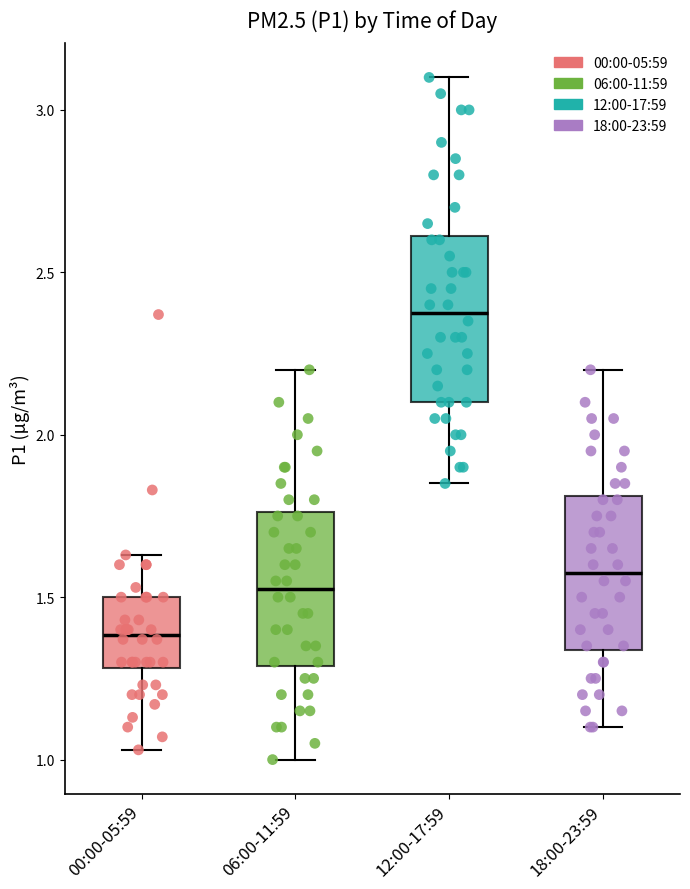

Reading left to right, transcribe this box plot: for each box, give where its median line is, the range the box spans, and where its two whiskers end, as read against the y-axis. The values are not printed on the chart, so give them approximately, as read against the axis.

00:00-05:59: median 1.40, box 1.30 to 1.50, whiskers 1.05 to 1.65
06:00-11:59: median 1.55, box 1.30 to 1.75, whiskers 1.00 to 2.20
12:00-17:59: median 2.40, box 2.10 to 2.60, whiskers 1.85 to 3.10
18:00-23:59: median 1.60, box 1.35 to 1.80, whiskers 1.10 to 2.20